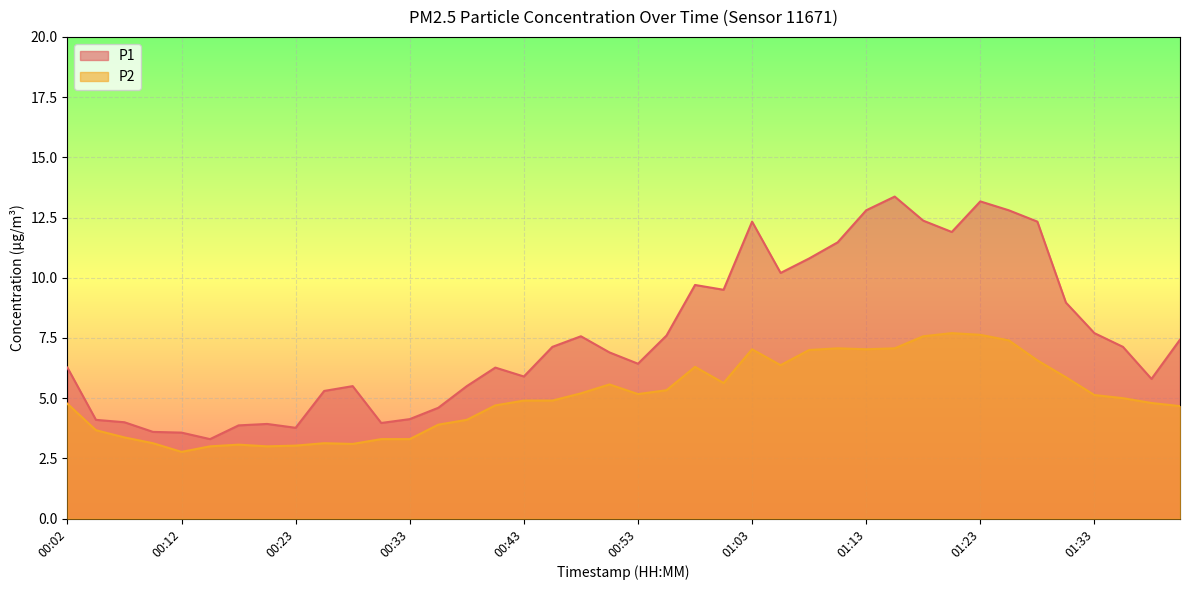

Which series has the largest range (max minus min)?

P1